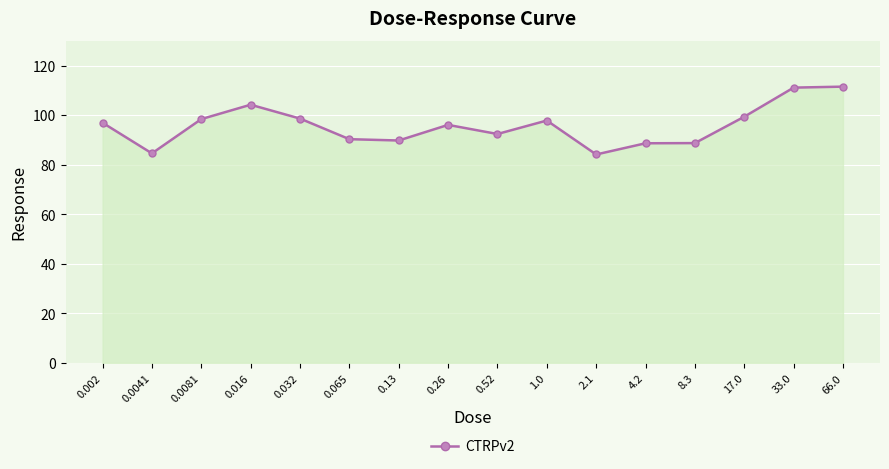

What is the difference between the maximum and minimum values?

27.4